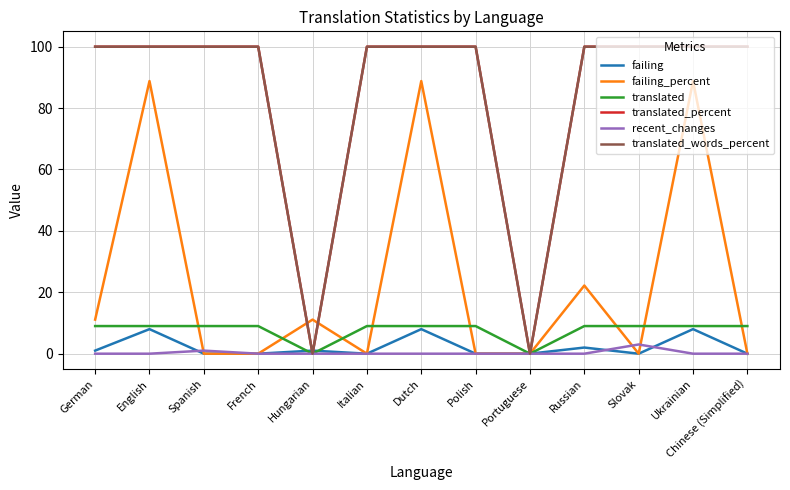

Does the chart display data point markers on the line(s)?

No